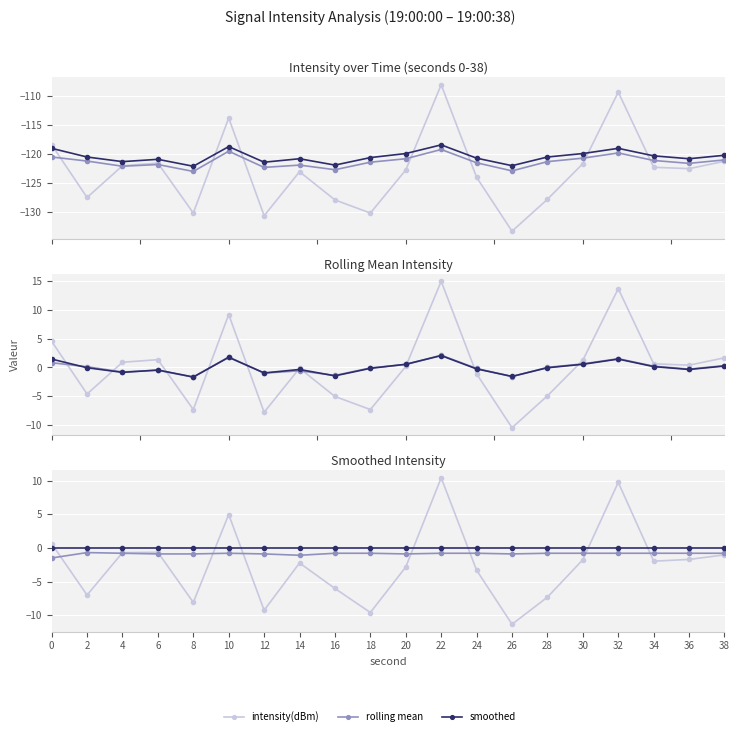

Rank the series by their average value, from highest to lowest.

smoothed, rolling mean, intensity(dBm)